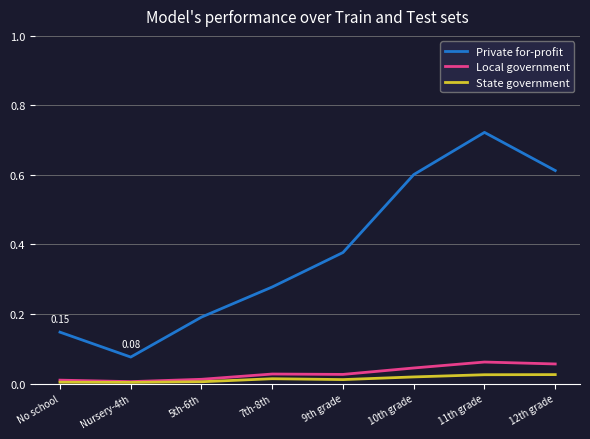

Is it true that State government equals 0.0 at 7th-8th?

True